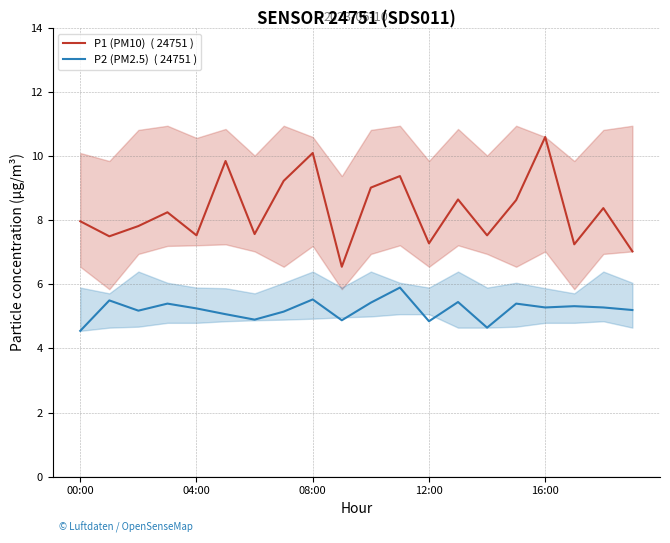

Which label corresponds to the largest value in the chart?

16:00